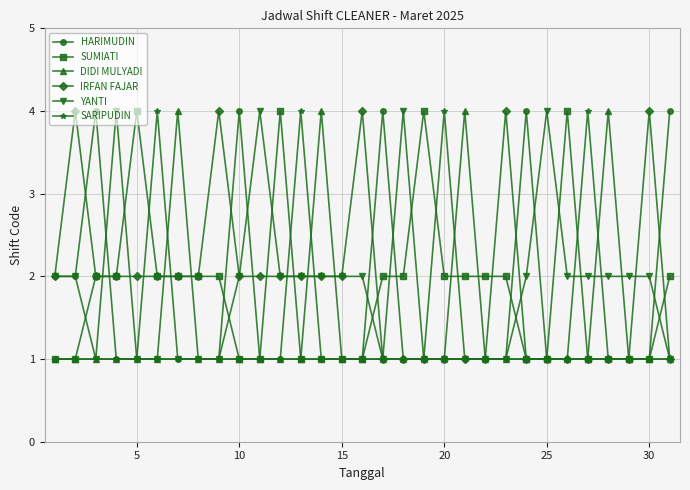

At how many categories does at least one series exceed 3?

26